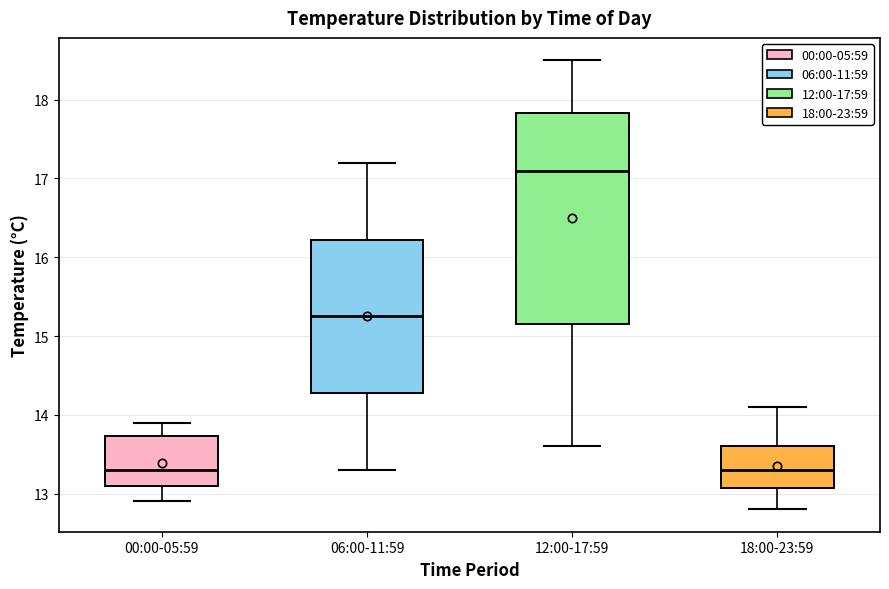

Where does the lower whisker of the box for 18:00-23:59 end on the y-axis? The values are not printed on the chart, so give them approximately, as read against the axis.

12.8